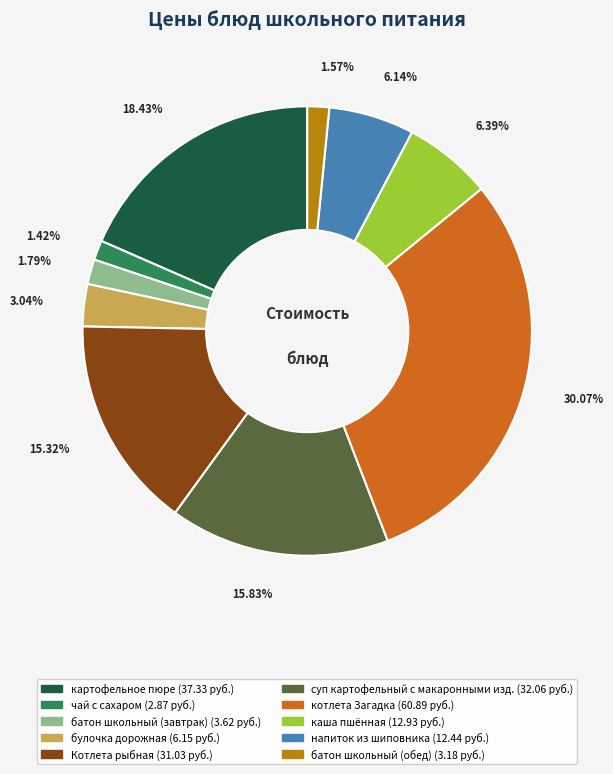

The Котлета рыбная slice represents 15% of the pie. True or false?

True